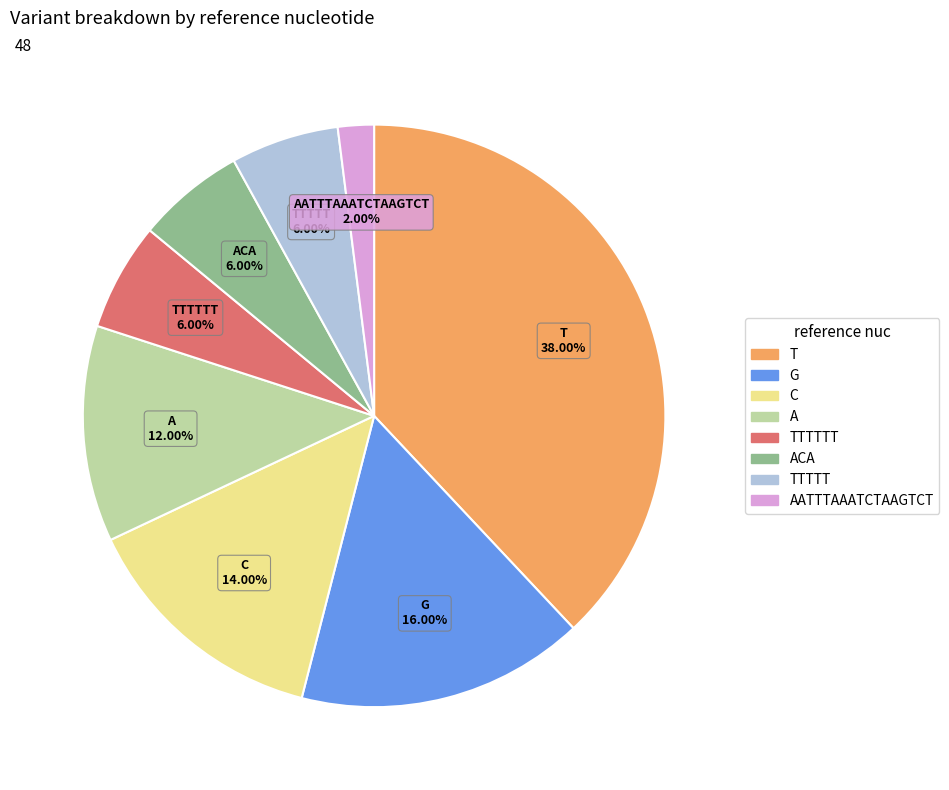

How many segments does this pie chart have?

8